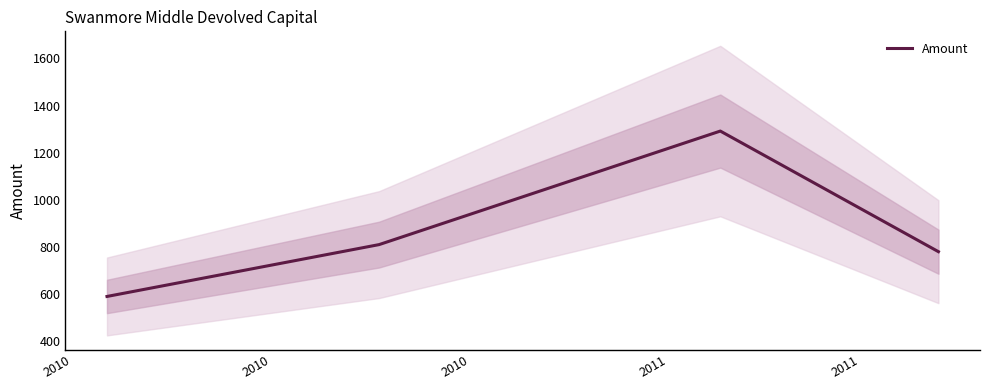

True or false: Amount has more than 1 points higher than both neighbors.

False